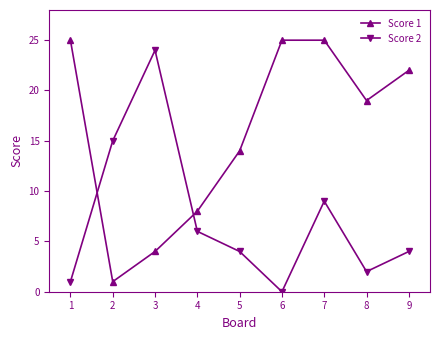

List the series in order of their peak value, highest first.

Score 1, Score 2